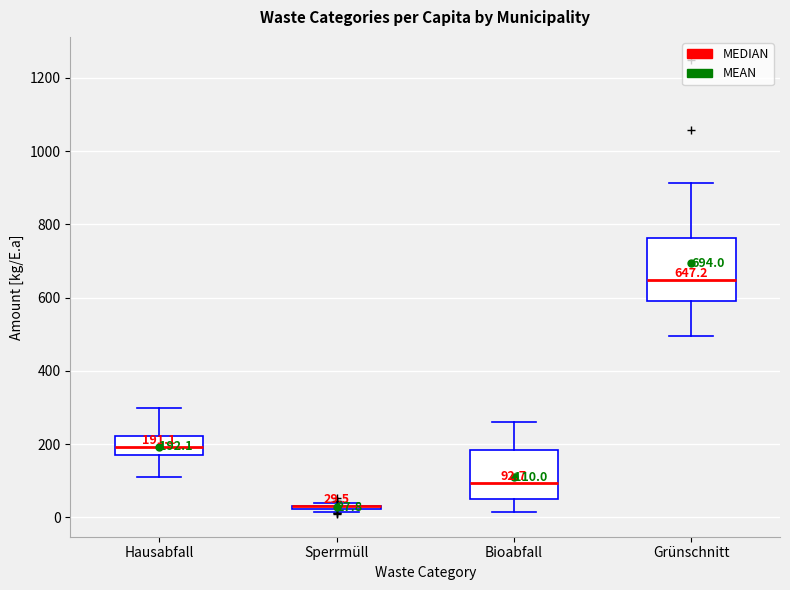

Comparing the boxes themselves (not the whiskers), which one is the tallest?

Grünschnitt